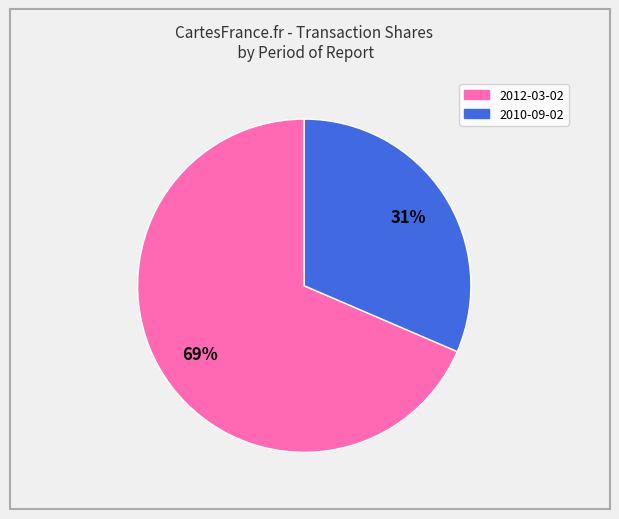

What is the largest slice in the pie chart?

2012-03-02